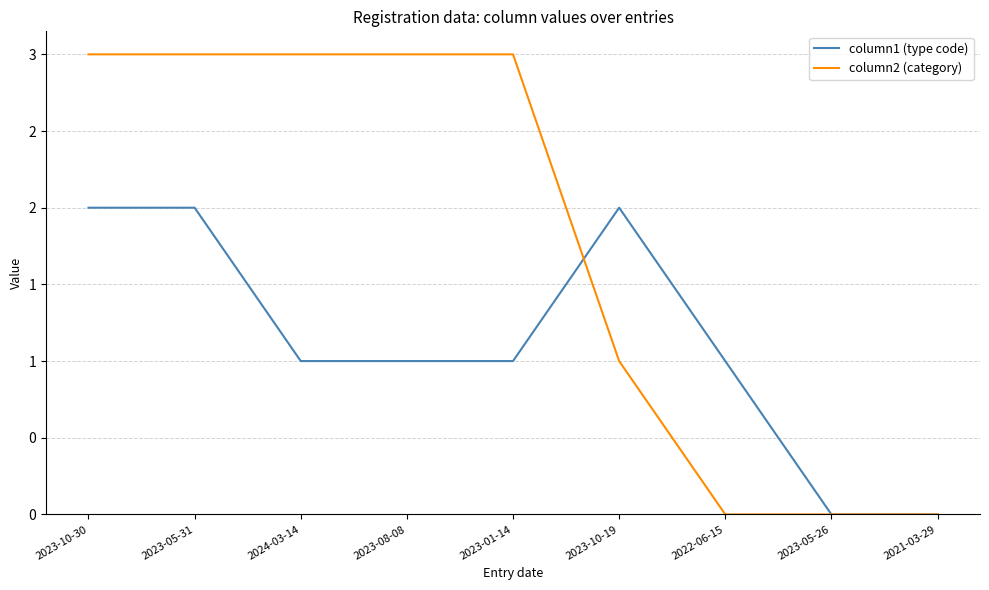

Reading left to right, extract all data points from this chart.

column1 (type code): 2	2	1	1	1	2	1	0	0
column2 (category): 3	3	3	3	3	1	0	0	0